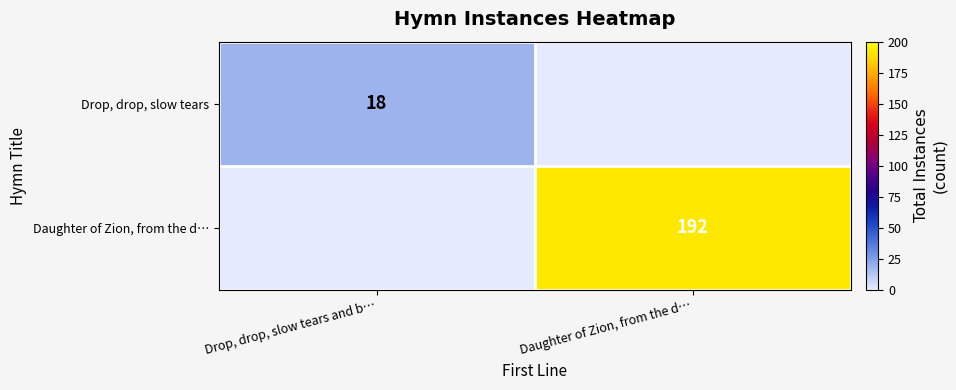

The value of Daughter of Zion, from the d… at Daughter of Zion, from the d… is 192. True or false?

True